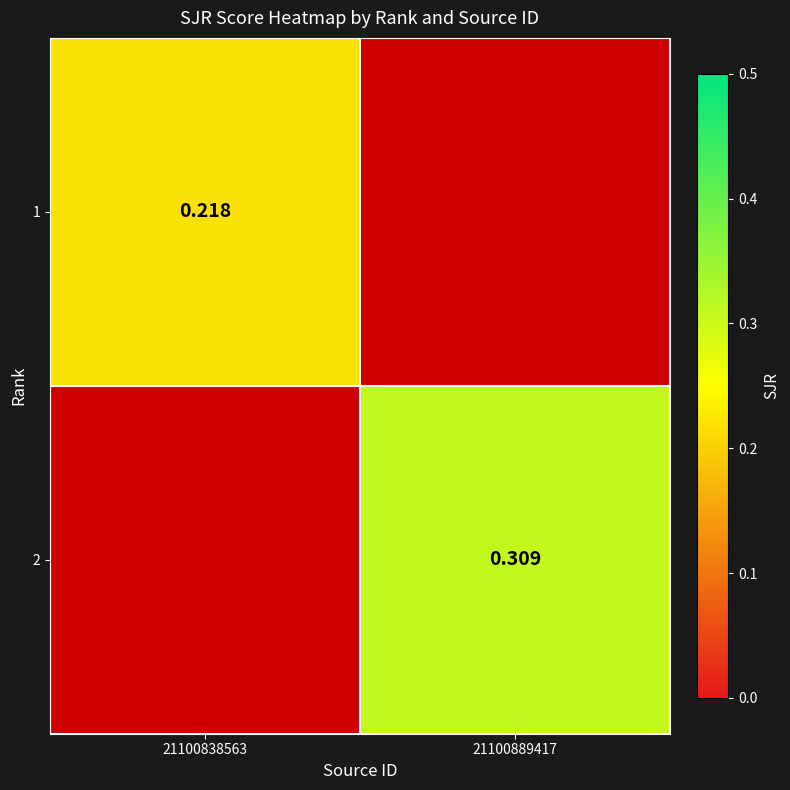

At how many categories does at least one series exceed 0?

2